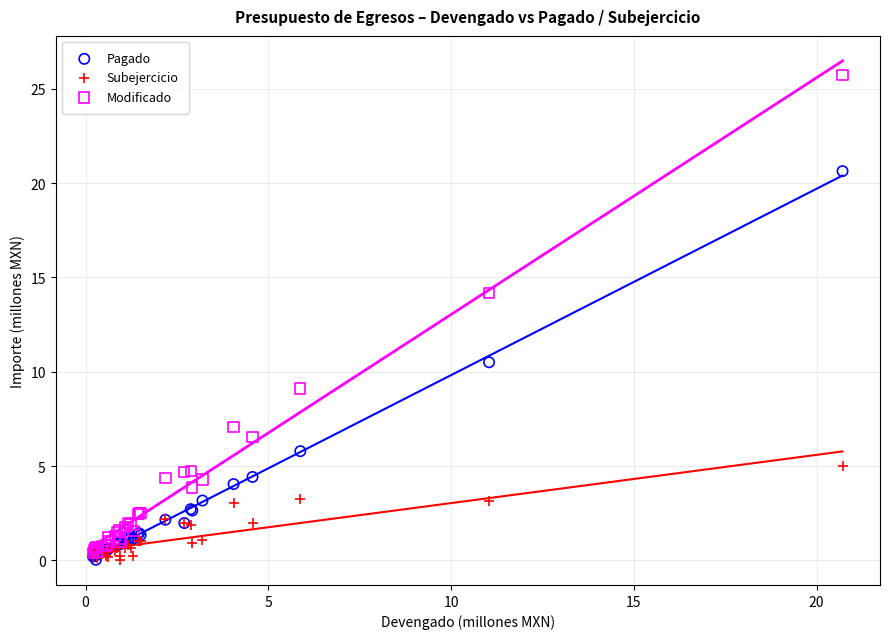

Which series reaches the maximum Y coordinate?

Modificado